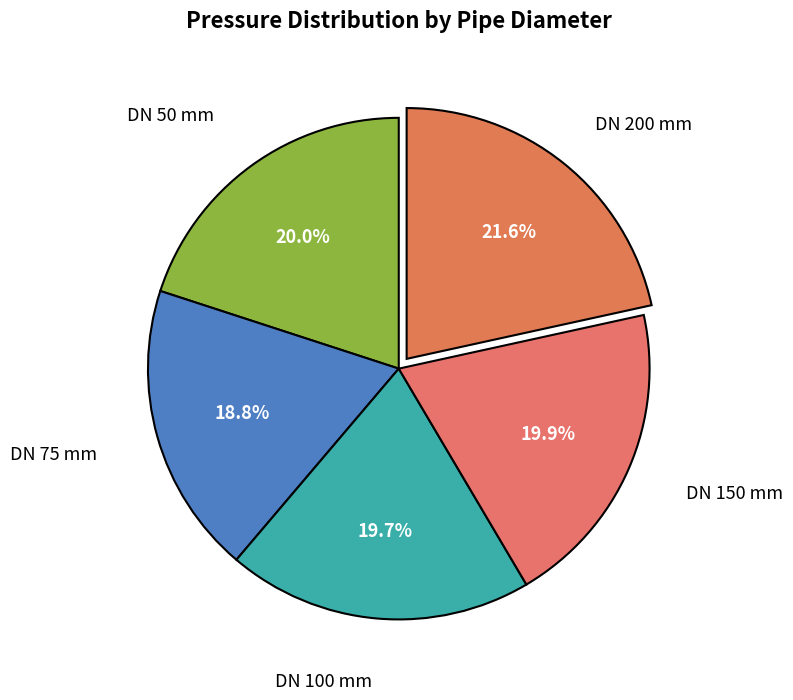

Combined, do DN 50 mm and DN 100 mm account for over 50%?

No